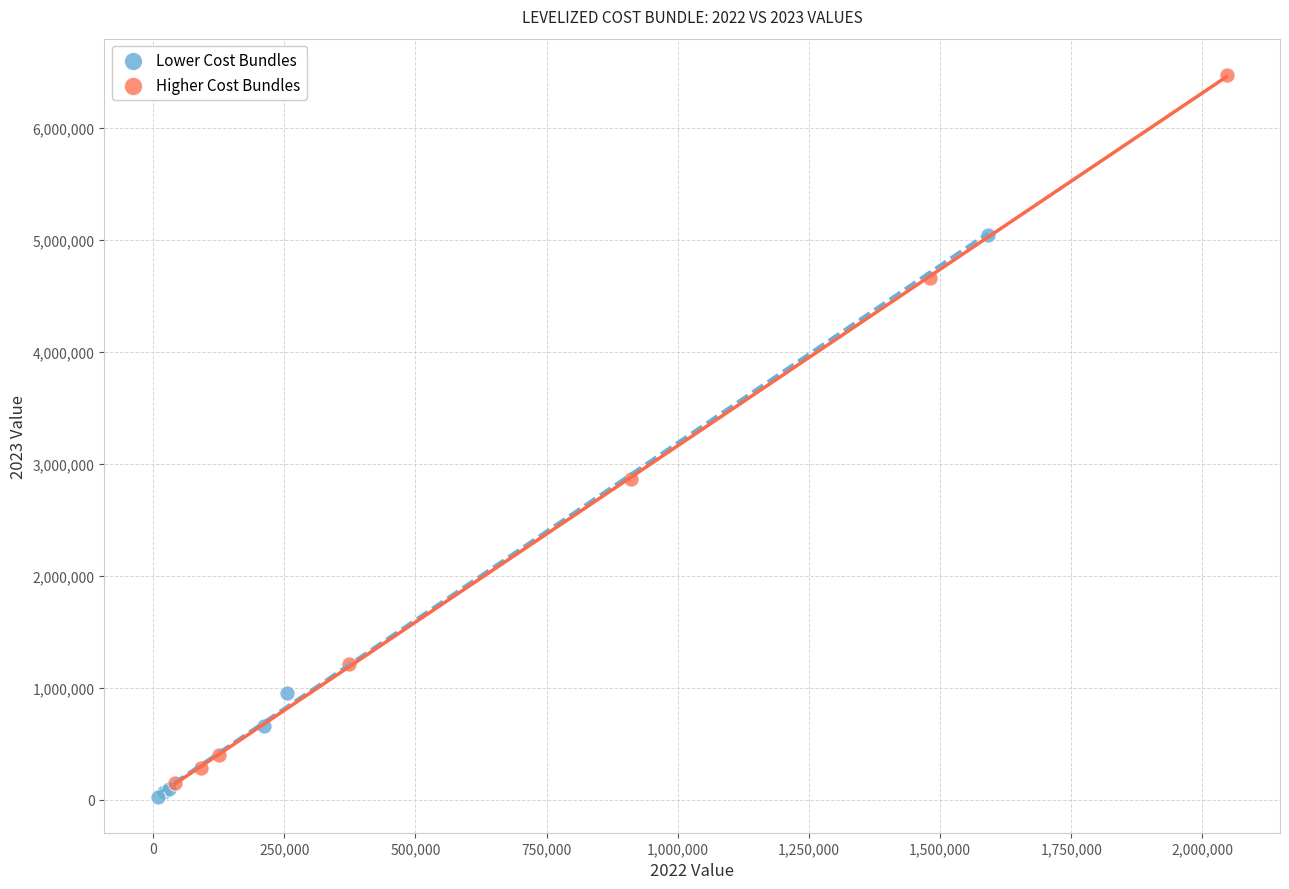

Which series has the widest spread of Y values?

Higher Cost Bundles